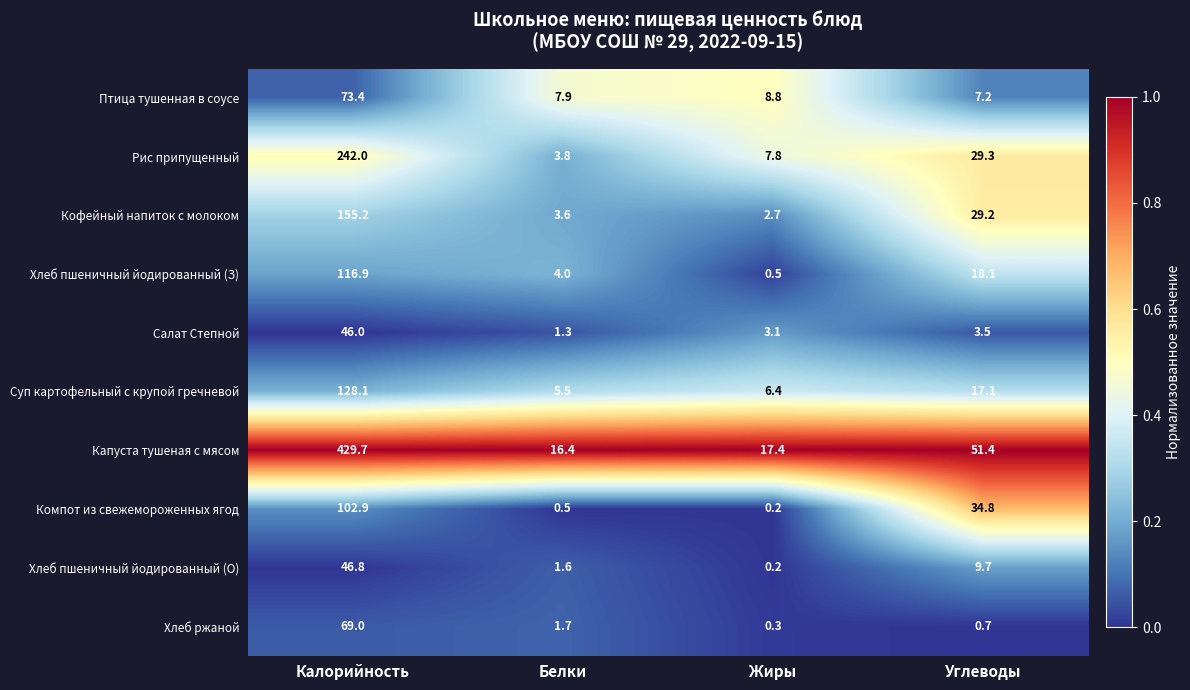

At how many categories does at least one series exceed 0?

4